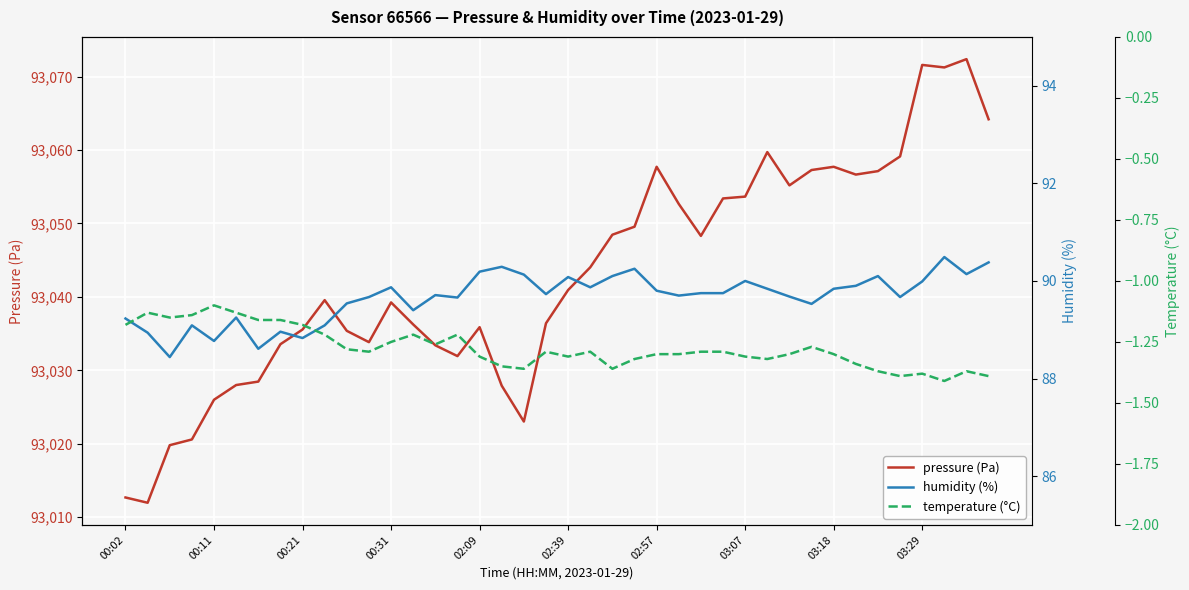

The value of temperature (°C) at 29 is -1.3. True or false?

True